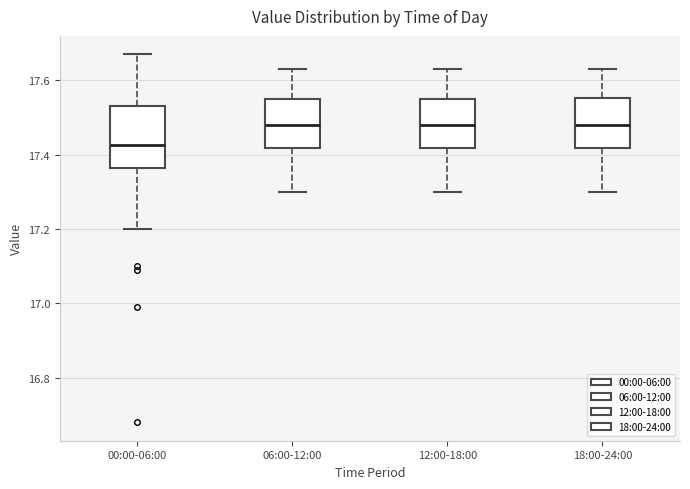

Reading left to right, read every box against the y-axis: the position of its median line, the range the box covers, and the ends of its whiskers. The values are not printed on the chart, so give them approximately, as read against the axis.

00:00-06:00: median 17.42, box 17.36 to 17.54, whiskers 17.20 to 17.68
06:00-12:00: median 17.48, box 17.42 to 17.56, whiskers 17.30 to 17.64
12:00-18:00: median 17.48, box 17.42 to 17.56, whiskers 17.30 to 17.64
18:00-24:00: median 17.48, box 17.42 to 17.56, whiskers 17.30 to 17.64